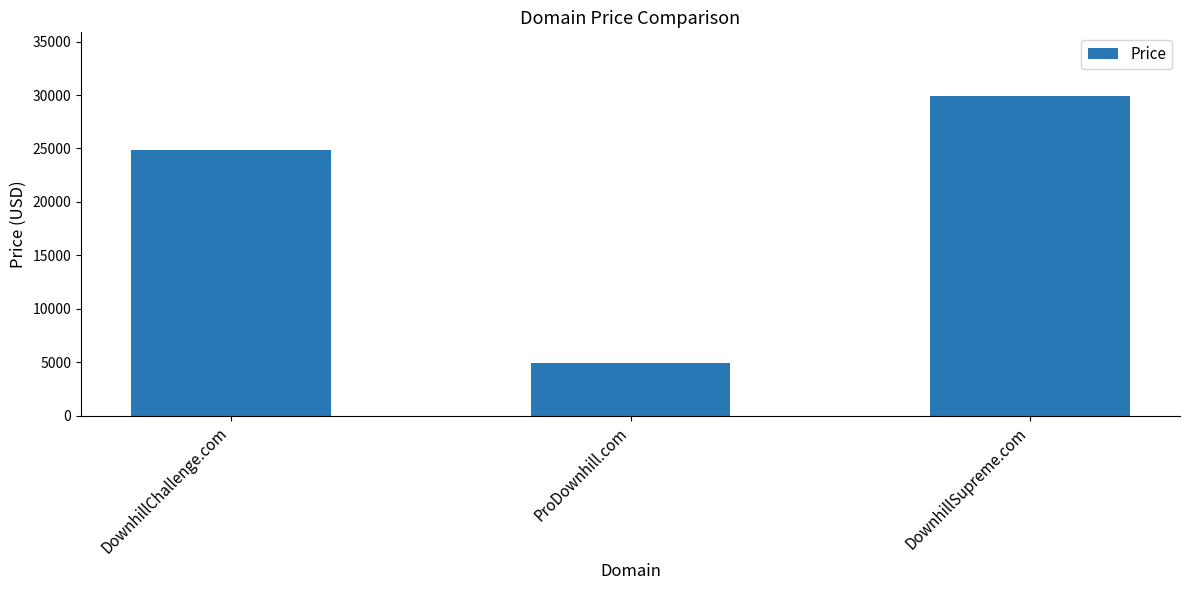

What is the value of the 2nd bar from the left?

4888